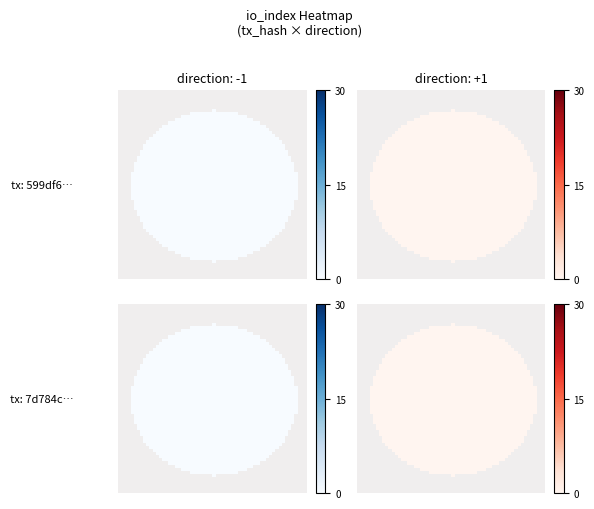

Which has a higher value, direction or io_index?

io_index